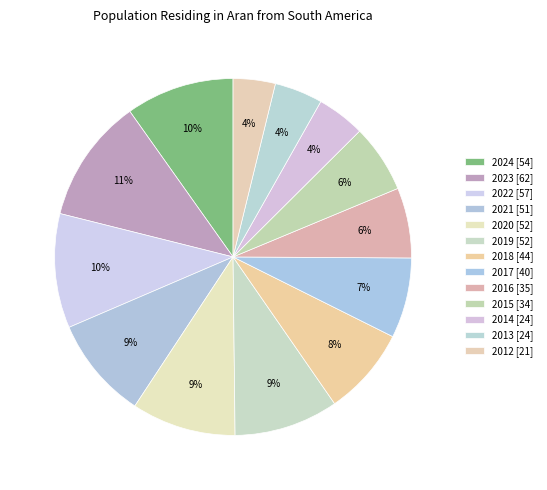

Count the number of slices in the pie.

13